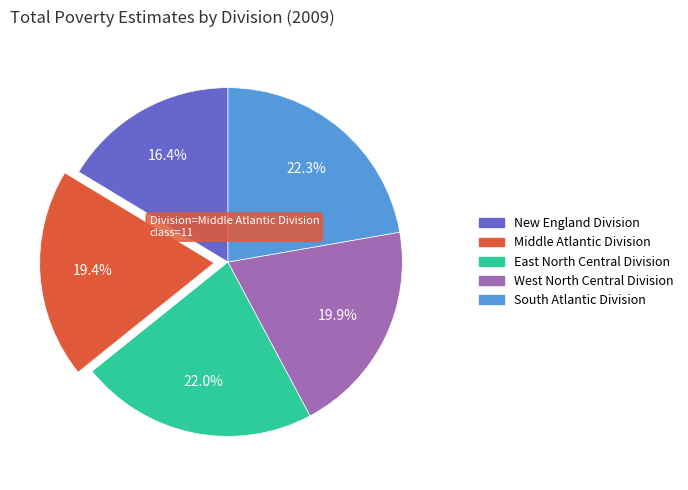

To the nearest percent, what is the difference between the New England Division and South Atlantic Division slice percentages?

6%